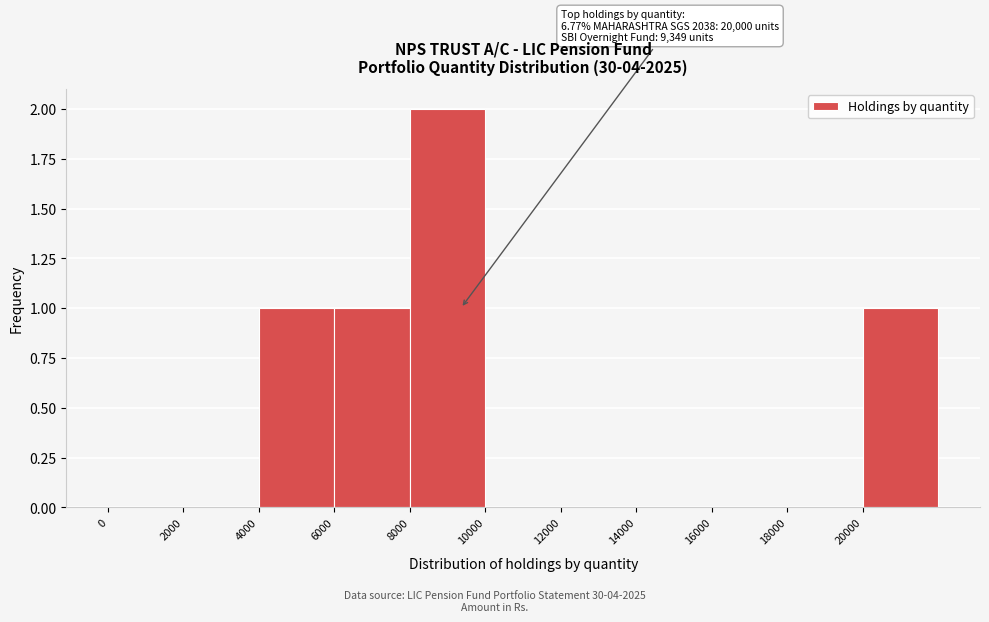

Over which range of the x-axis is the bar tallest?

8000 to 10000